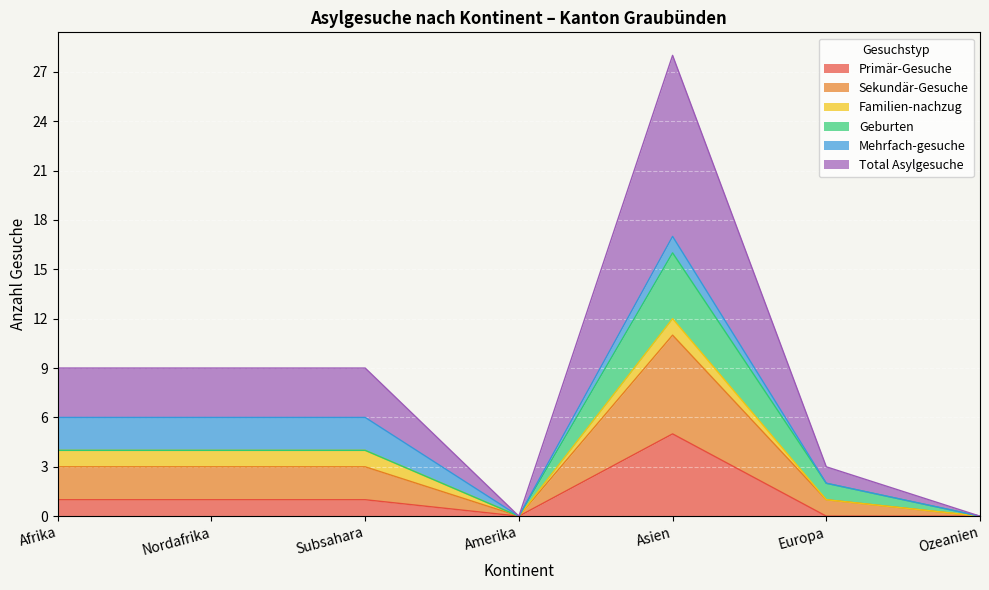

What position from the left is Nordafrika?

2